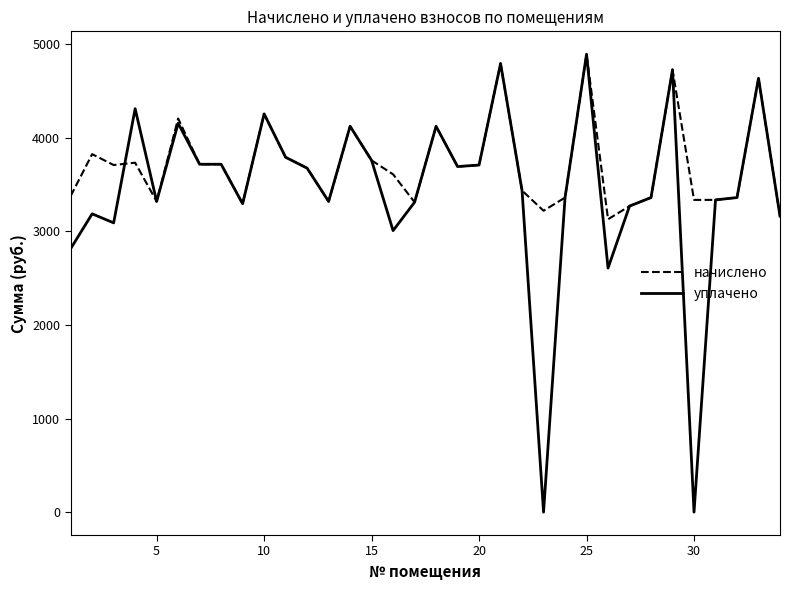

Which series has the largest total across all categories?

начислено